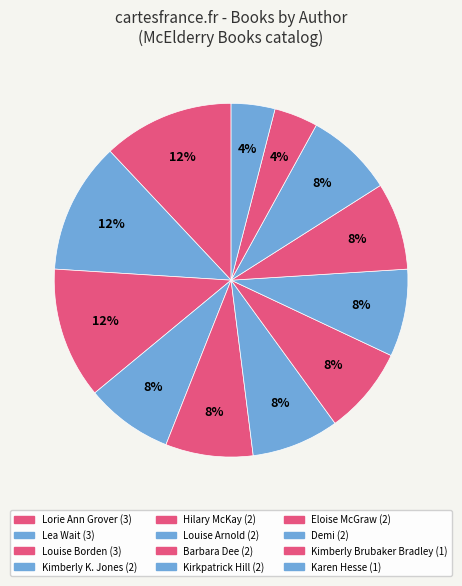

Count the number of slices in the pie.

12